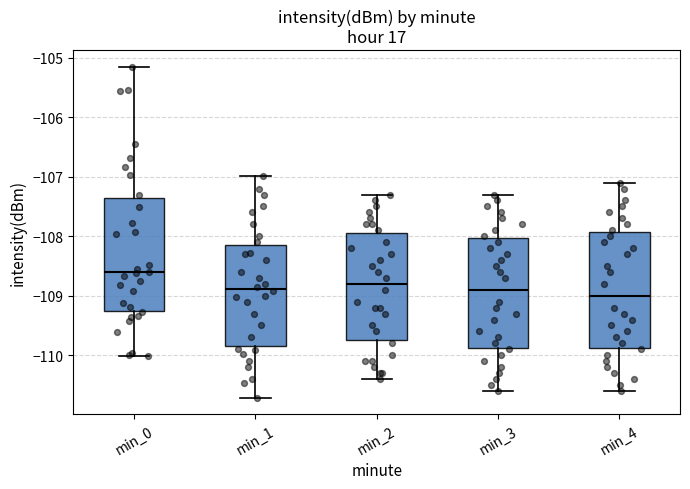

Where does the lower whisker of the box for min_4 end on the y-axis? The values are not printed on the chart, so give them approximately, as read against the axis.

-110.6